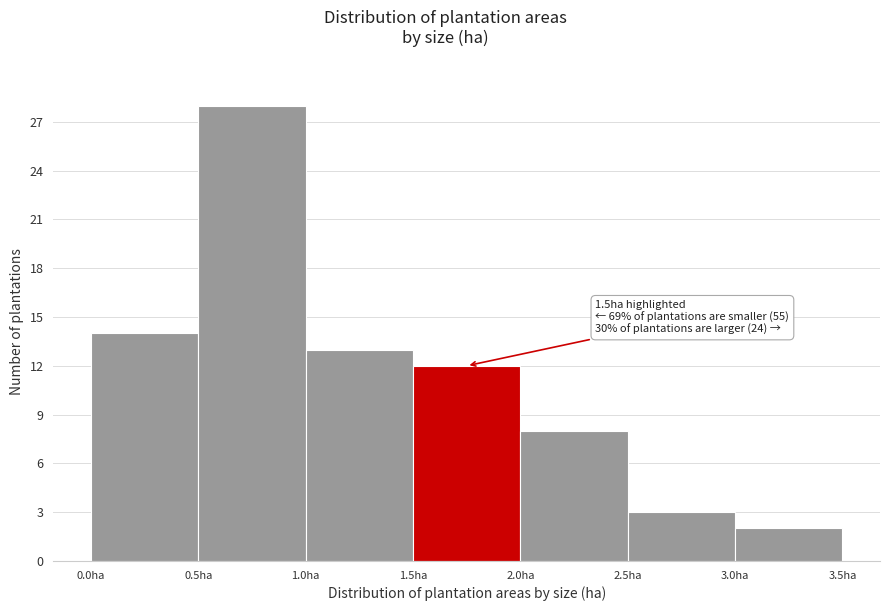

Which range on the x-axis has the tallest bar?

0.5 to 1.0